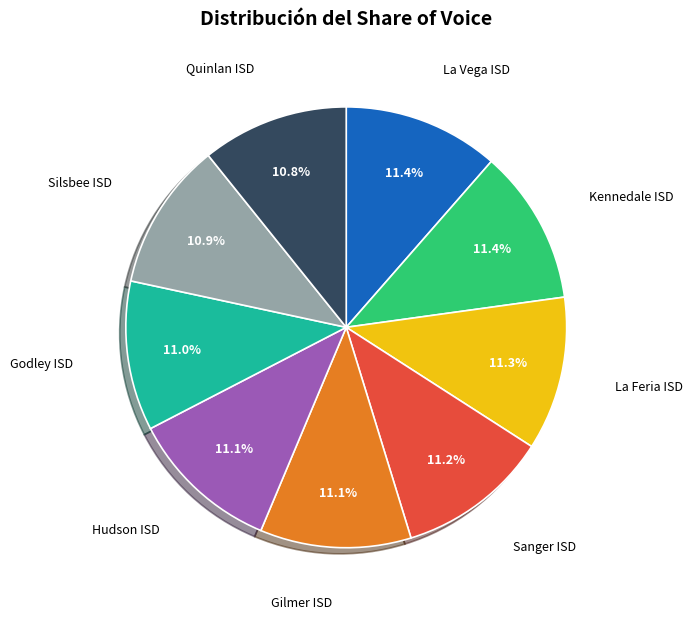

Is there a majority slice in this chart?

No